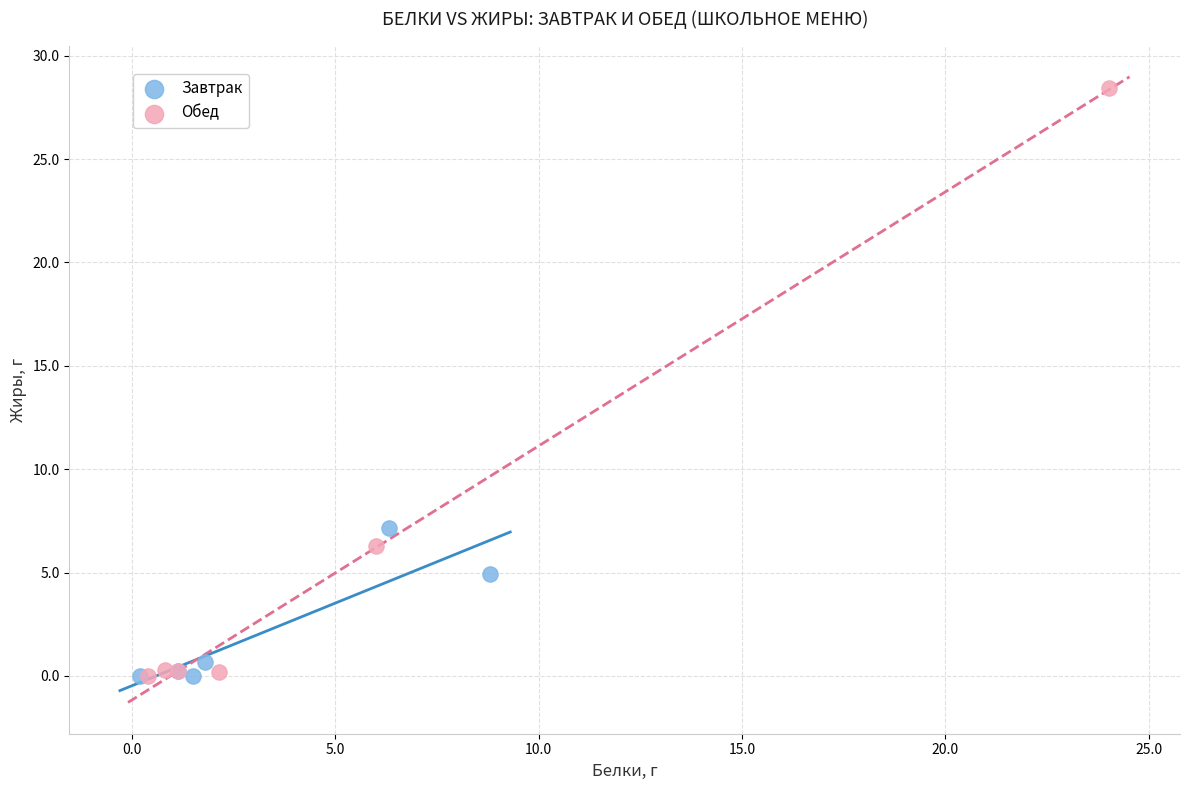

Which series has the largest Y range (max minus min)?

Обед